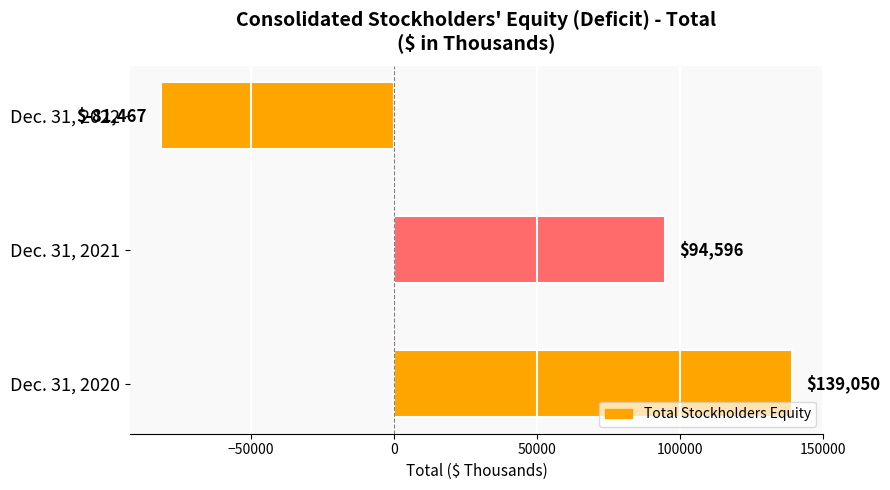

The value at Dec. 31, 2022 is -81467. True or false?

True